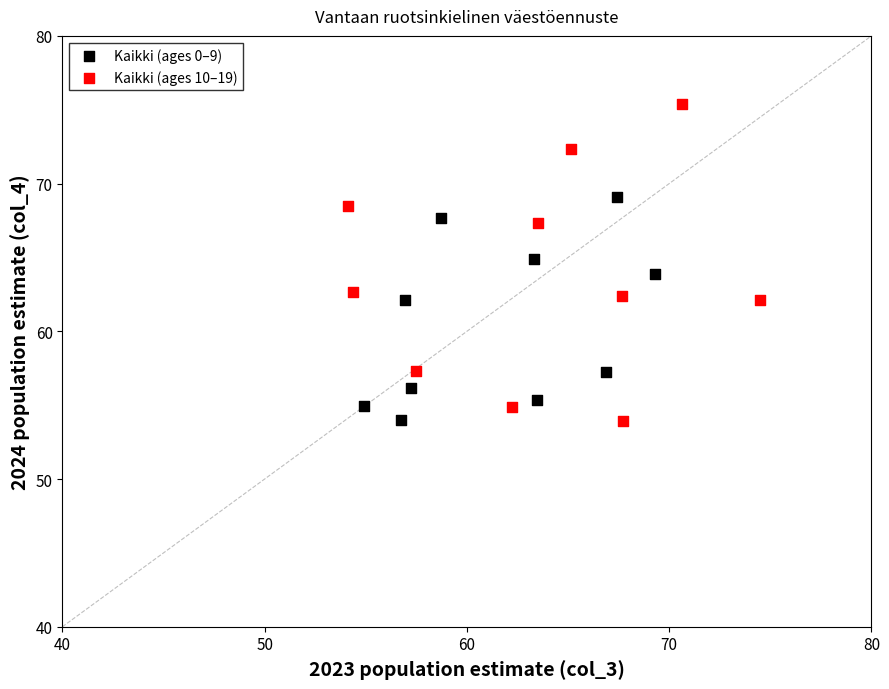

Which series has the largest Y range (max minus min)?

Kaikki (ages 10–19)